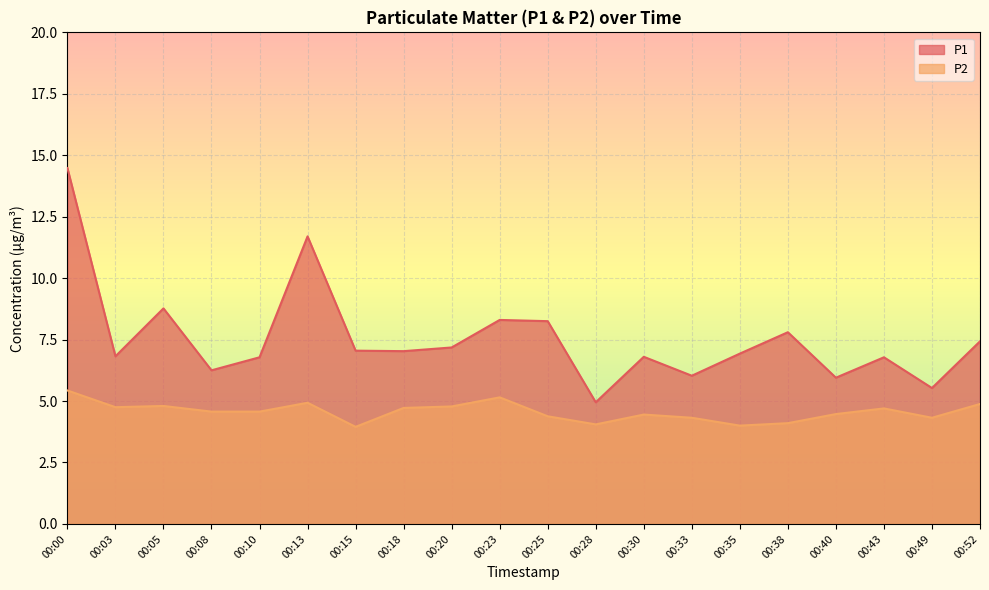

Which series changed the most between 00:18 and 00:25?

P1